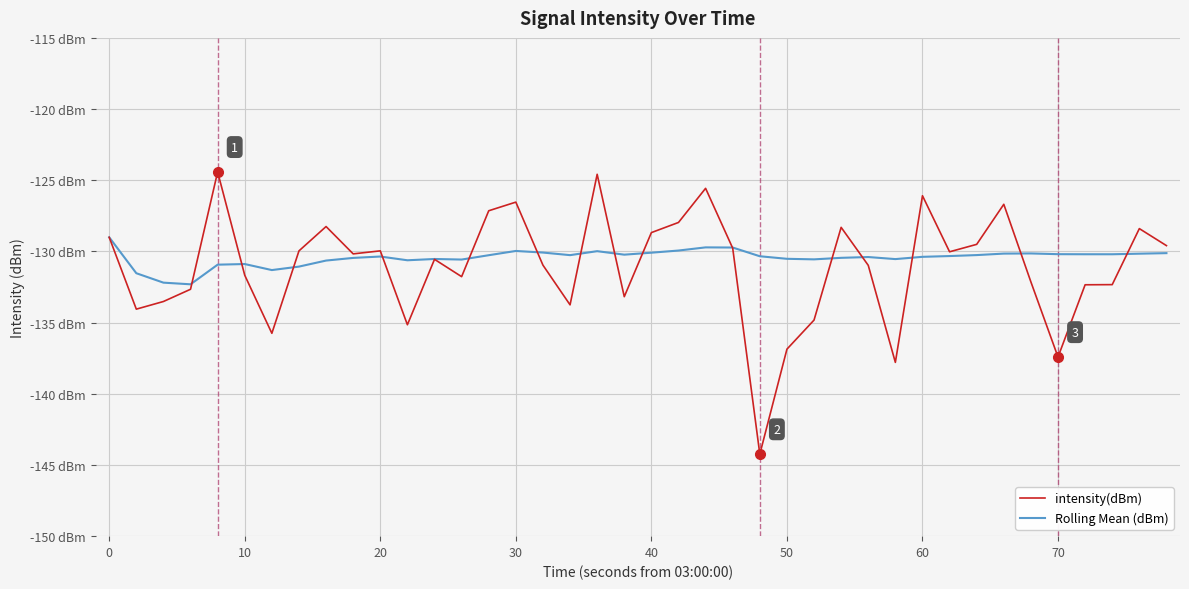

What are all the series names shown in the legend?

intensity(dBm), Rolling Mean (dBm)